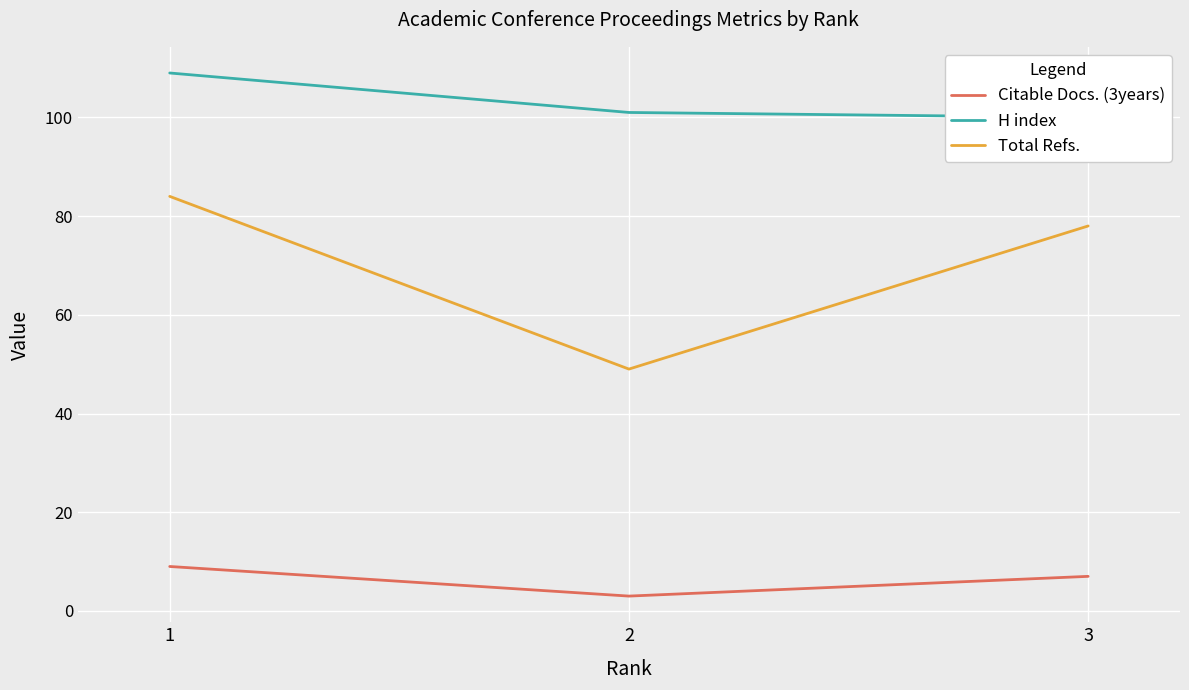

Where does the H index series first go above 101?

1